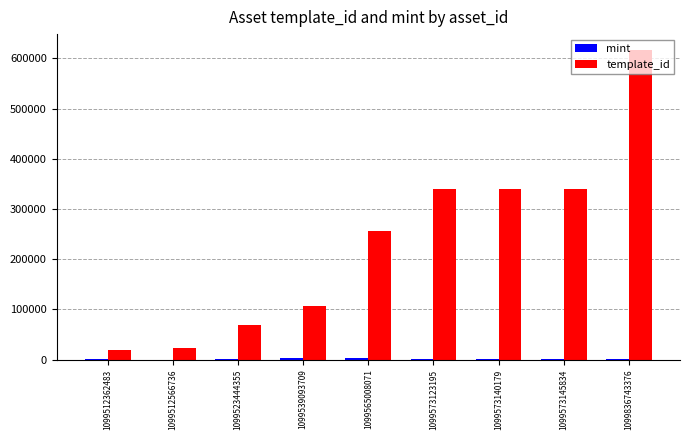

Which series has the widest spread of values?

template_id